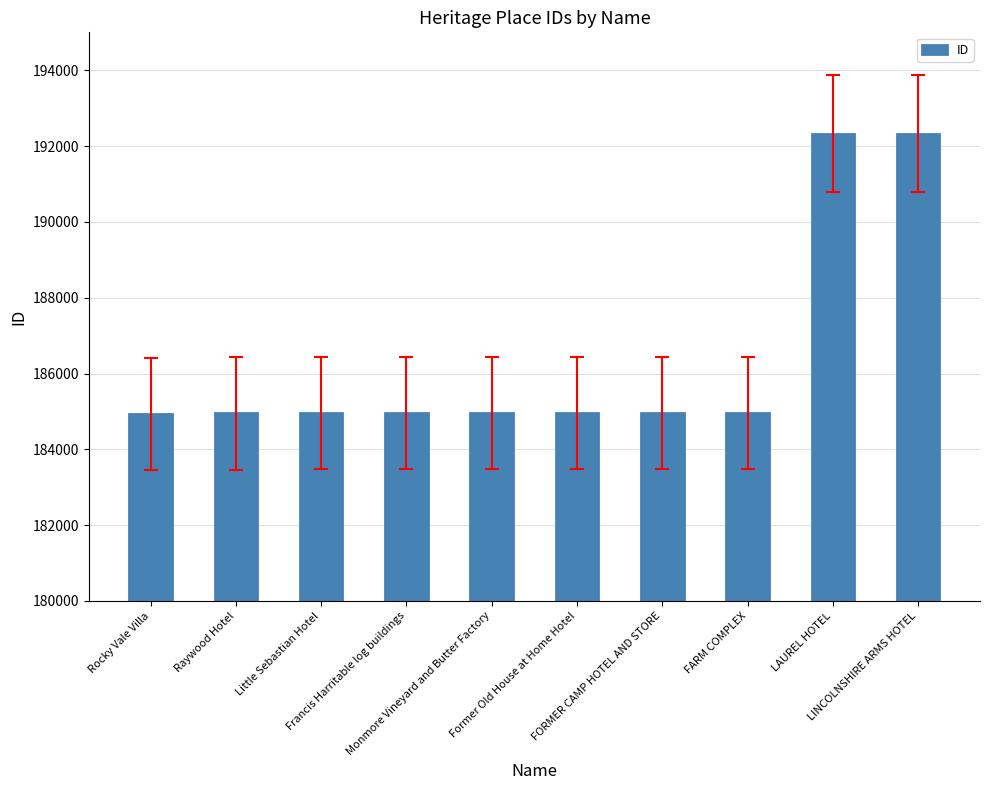

What is the value of the 7th bar from the left?

184961